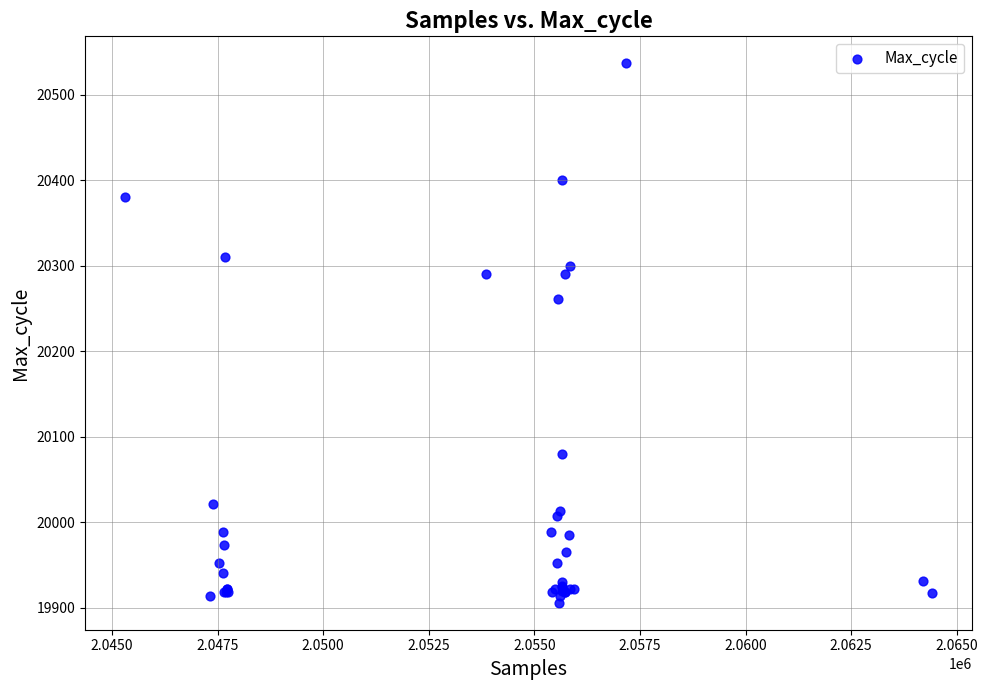

What Y value in the scatter plot is closest to 20221?

20261